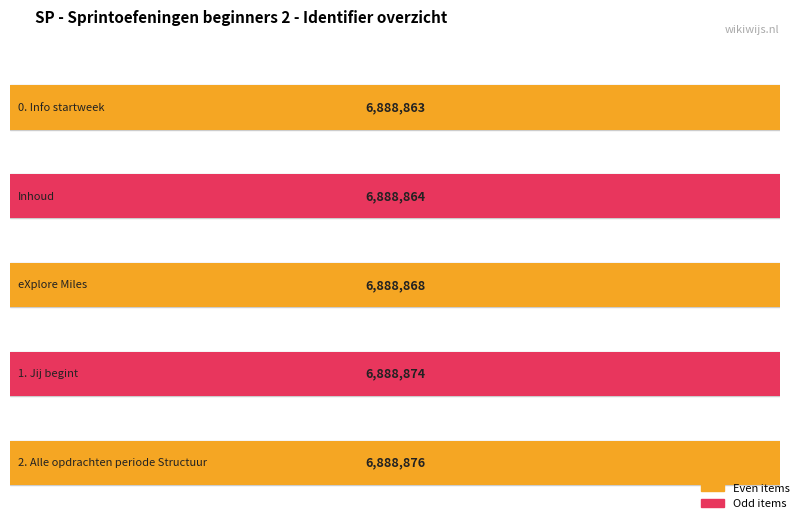

What is the difference between the maximum and second lowest values?

12